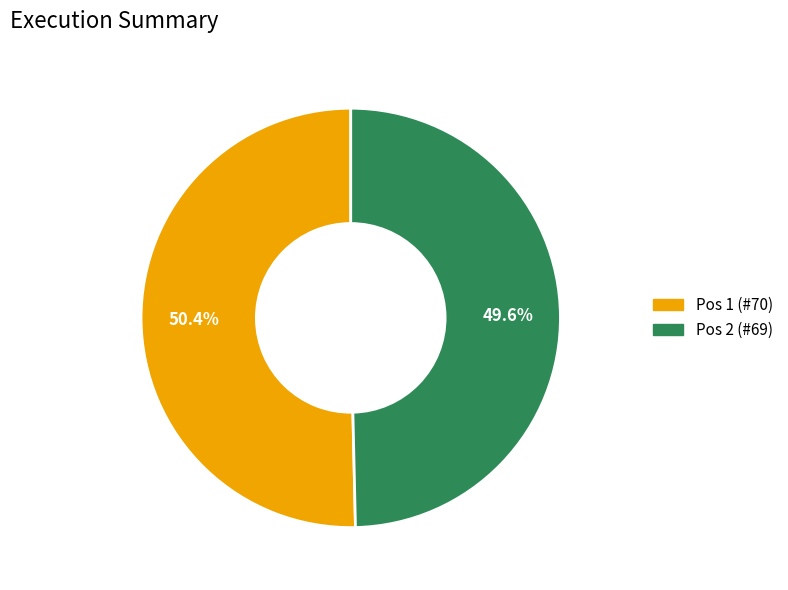

How many segments does this pie chart have?

2